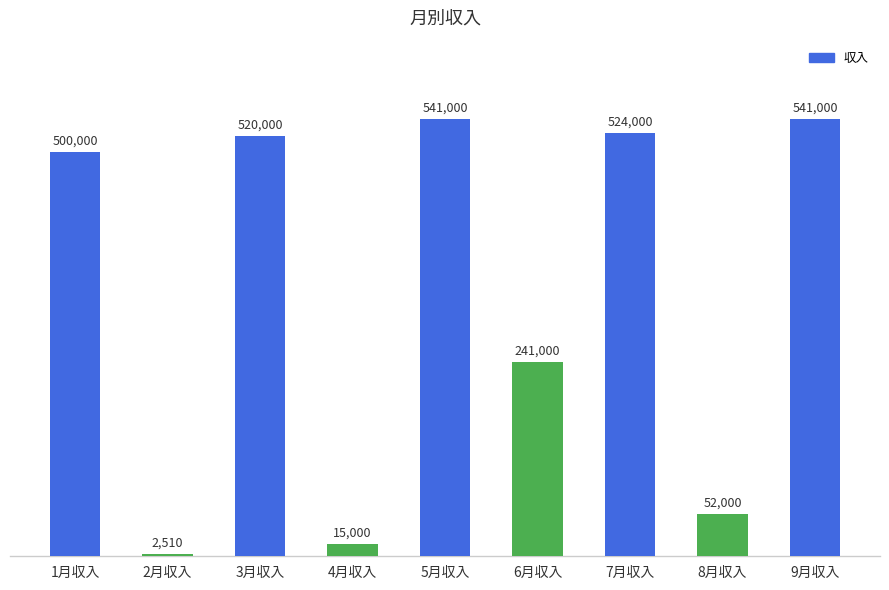

Which label corresponds to the smallest value in the chart?

2月収入